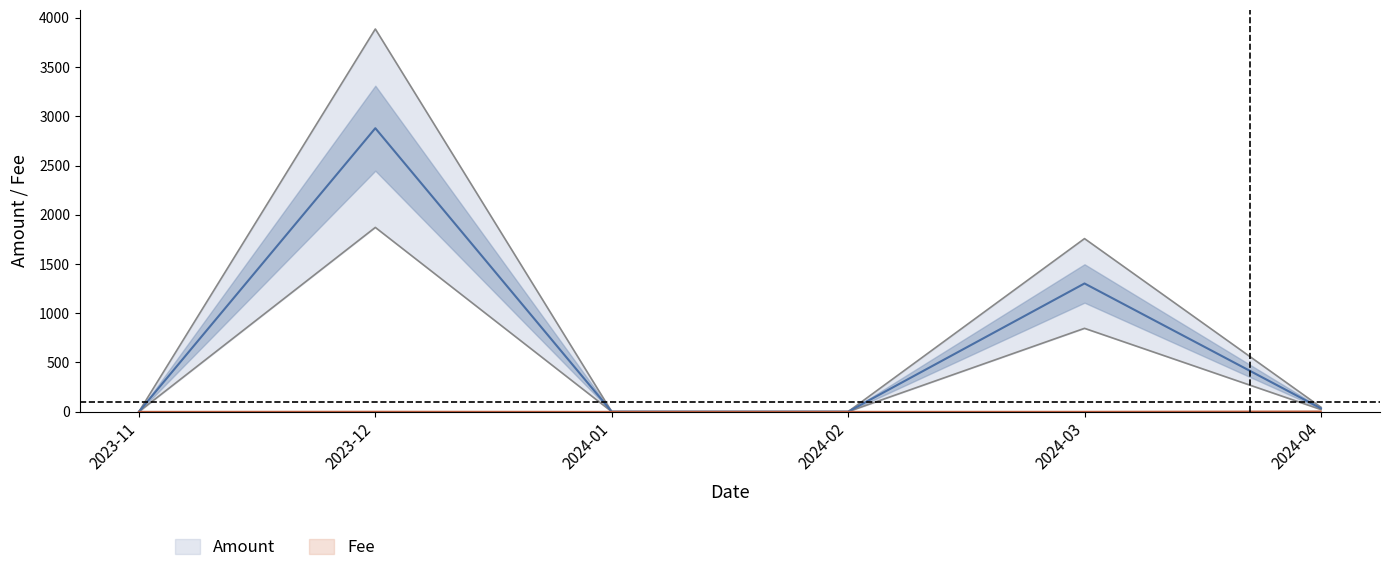

At which category does the chart reach its minimum across all series?

2024-01